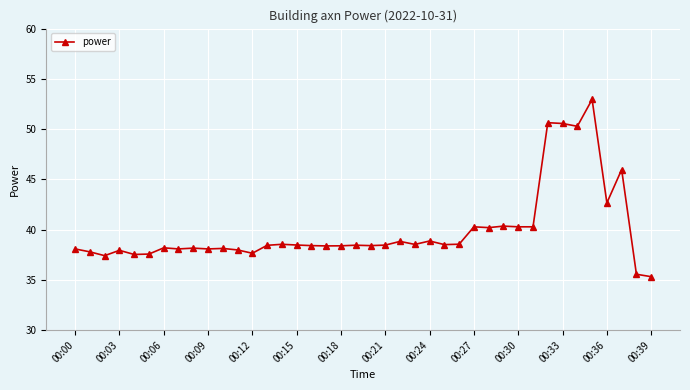

Is this an area chart (filled region under the line)?

No